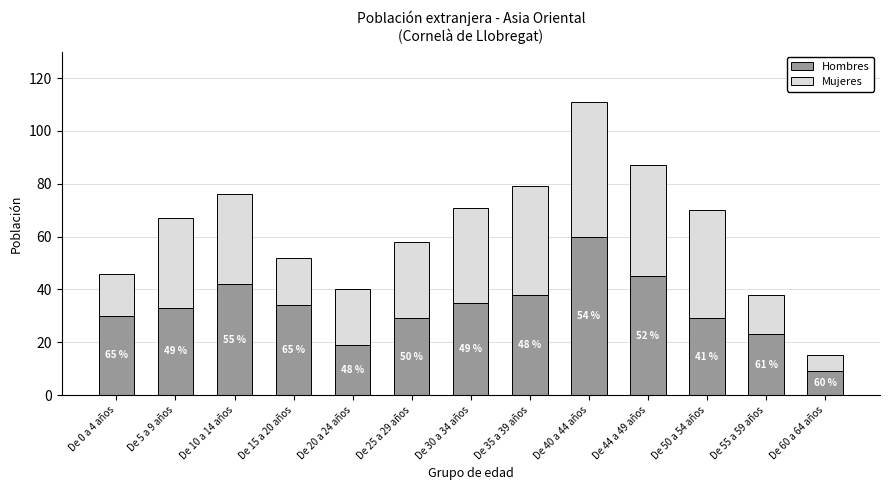

At which category is the sum across all series the highest?

De 40 a 44 años